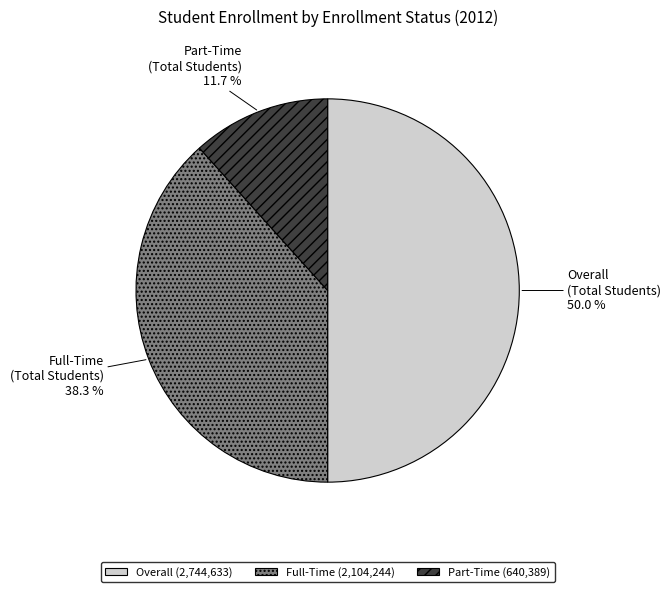

To the nearest percent, what is the average slice percentage?

33%